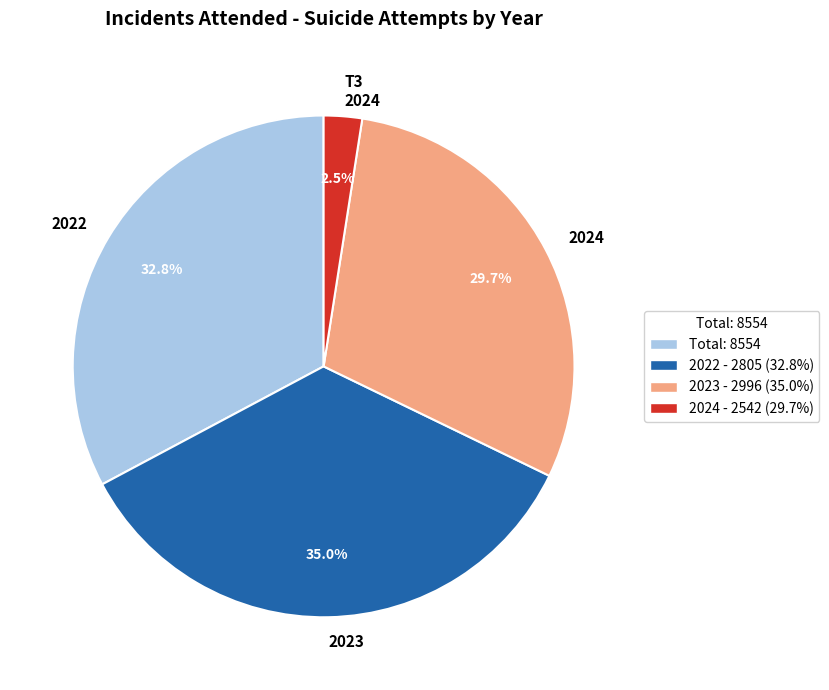

How many segments does this pie chart have?

4